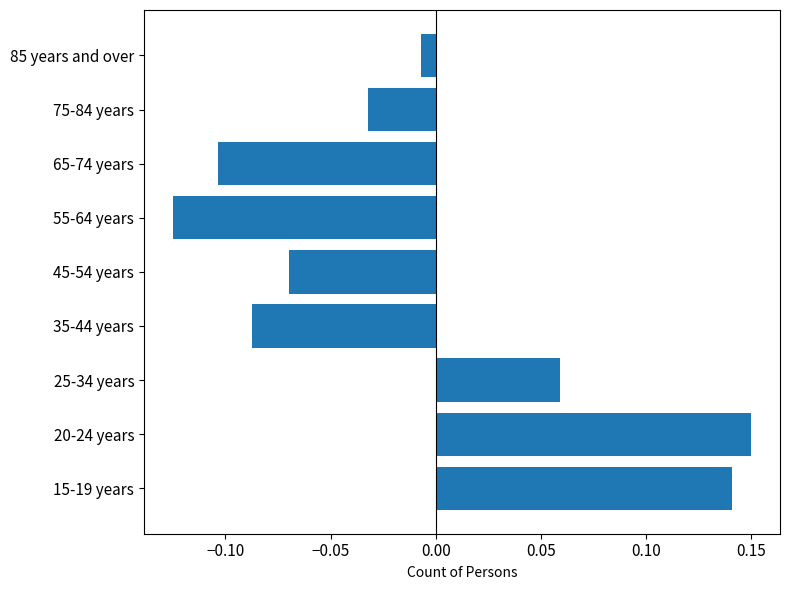

List the labels in order of value, largest first.

20-24 years, 15-19 years, 25-34 years, 85 years and over, 75-84 years, 45-54 years, 35-44 years, 65-74 years, 55-64 years